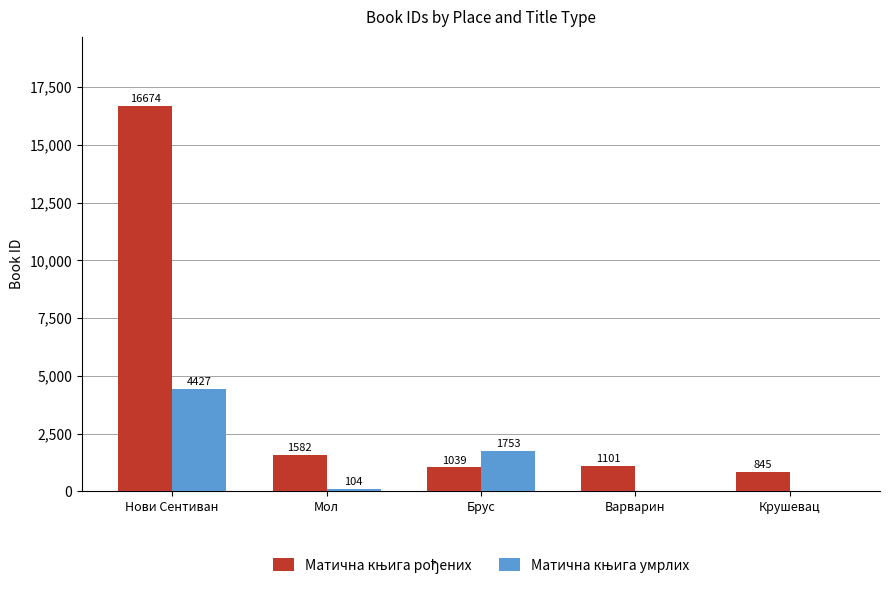

How many groups of bars are there?

5